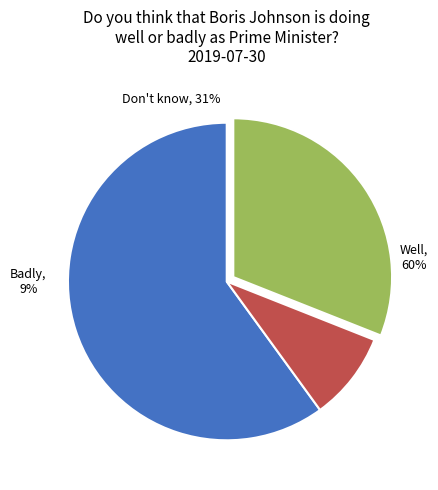

What is the majority slice?

Well